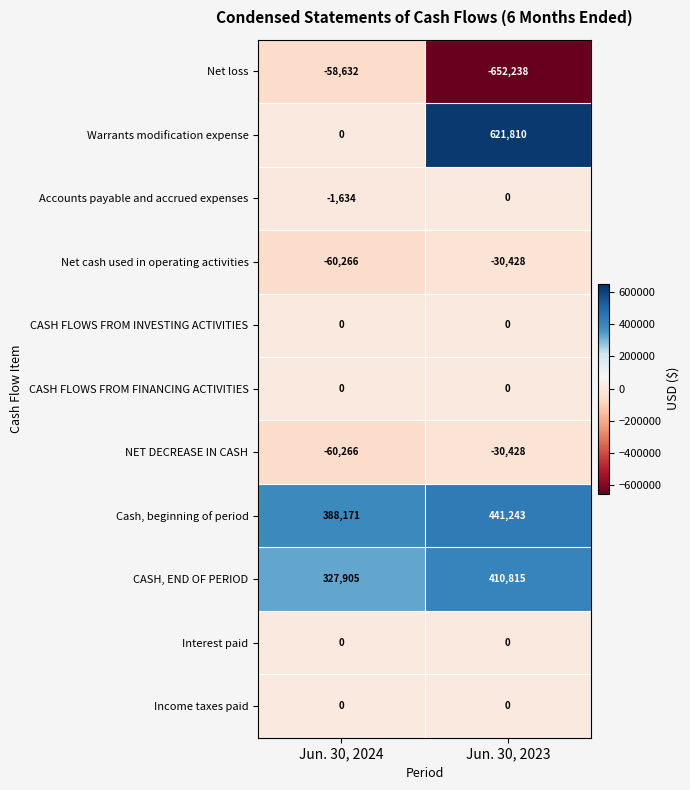

At which label does Cash, beginning of period reach its minimum?

Jun. 30, 2024